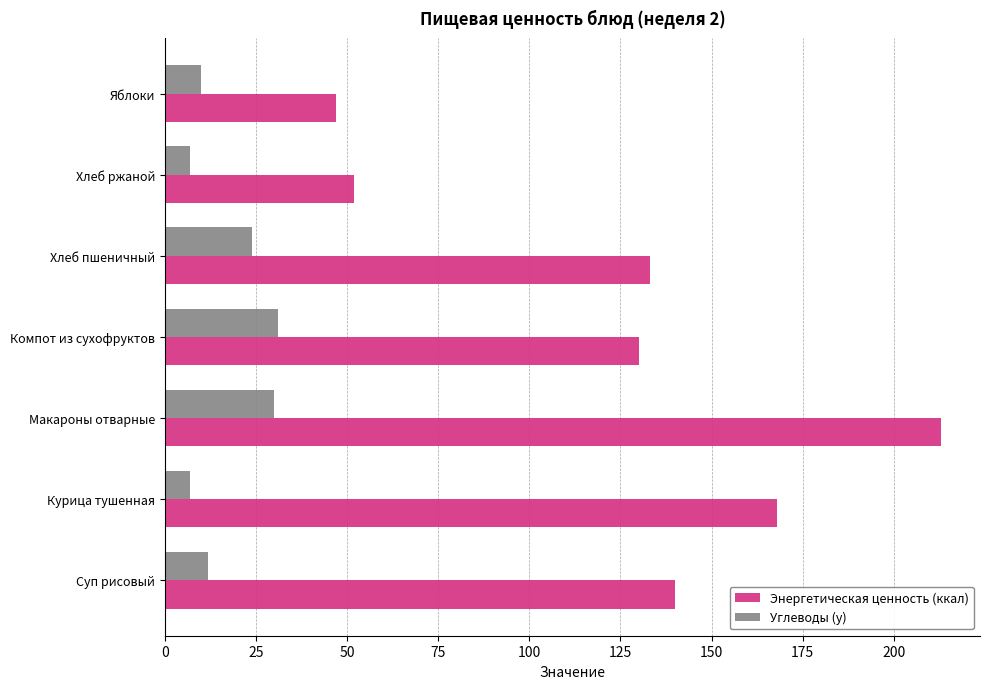

Which series has the widest spread of values?

Энергетическая ценность (ккал)